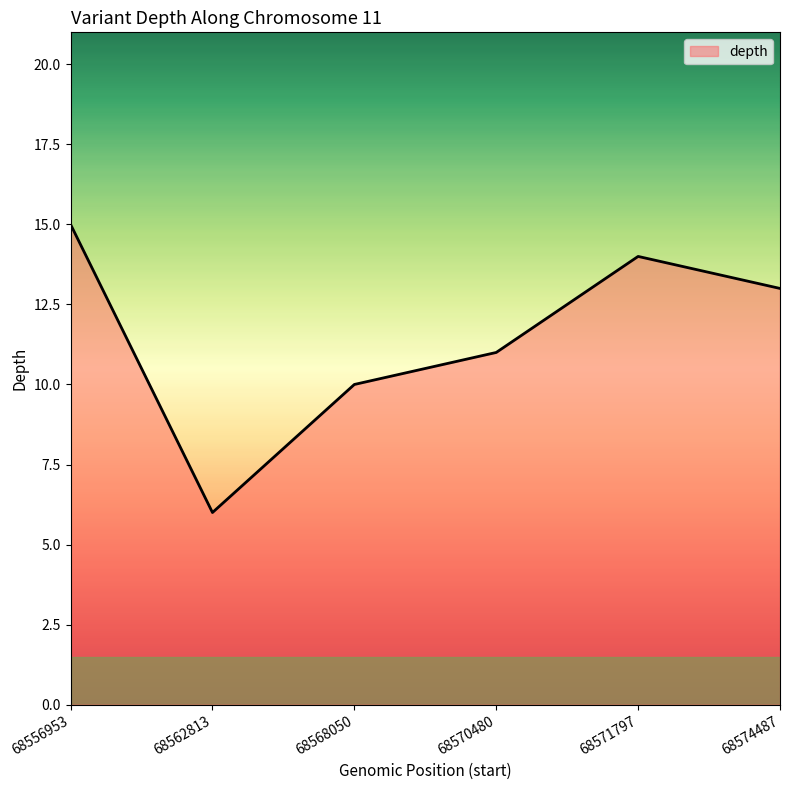

How many lines are shown in the chart?

1